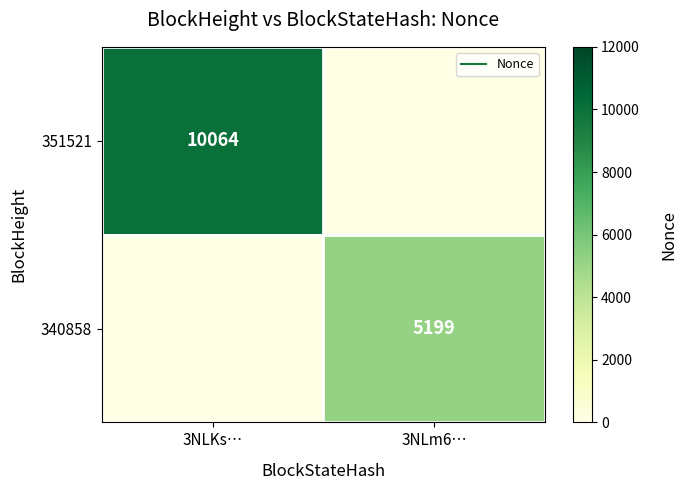

Between 3NLKs… and 3NLm6…, which is larger?

3NLKs…